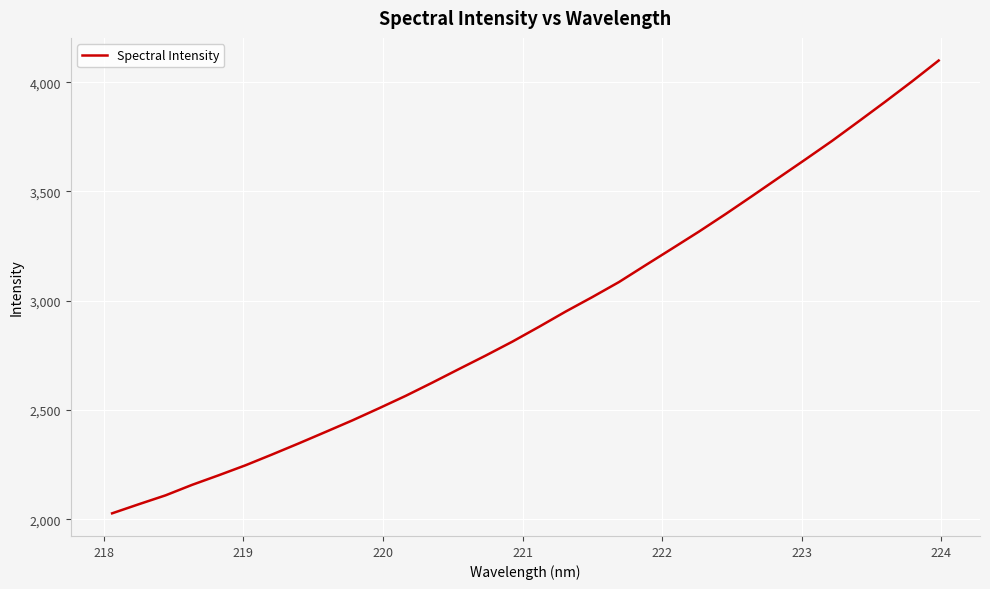

What is the smallest value displayed?

2027.5